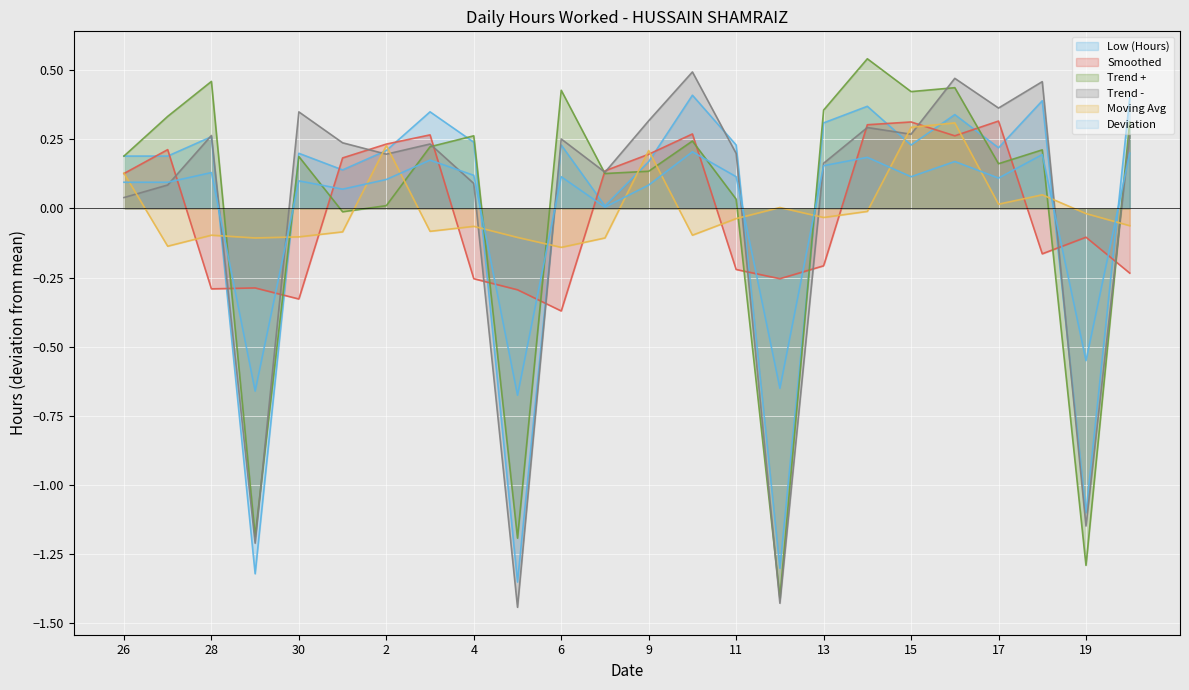

How many lines are shown in the chart?

6